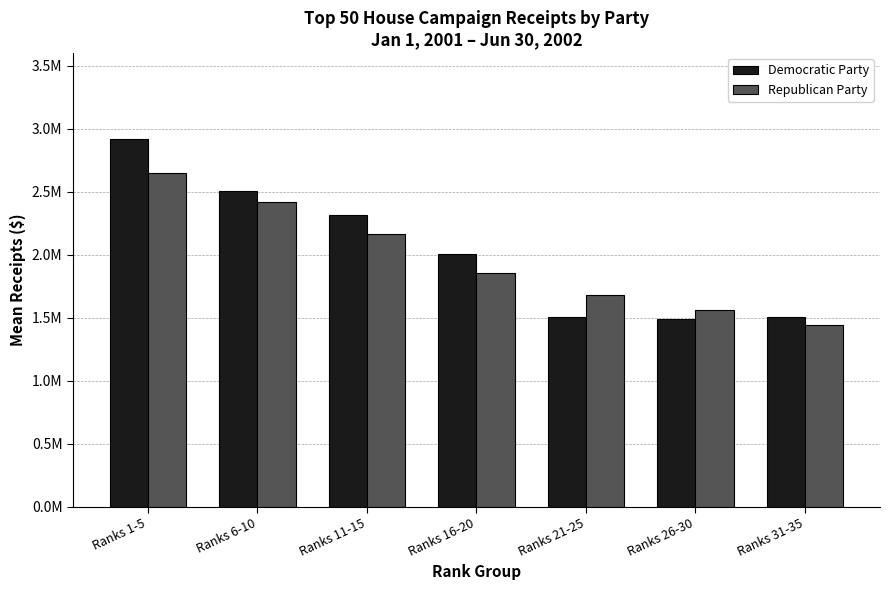

What is the difference between the second highest and second lowest values in the Republican Party series?

854514.8